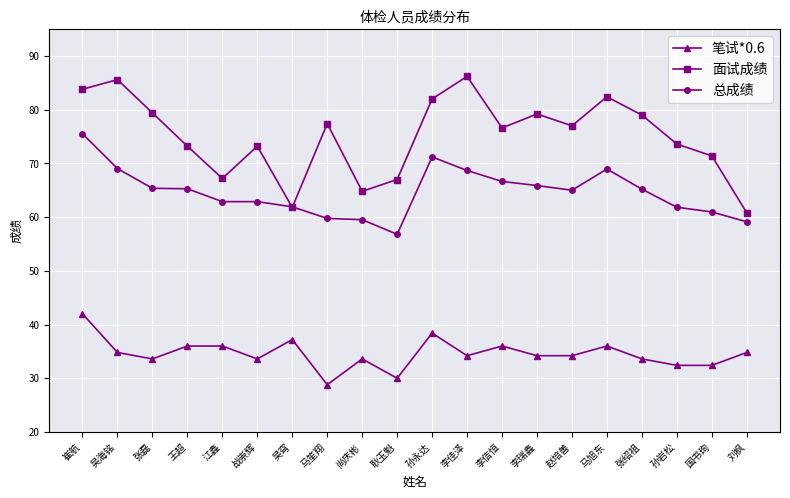

What is the smallest value displayed?

28.8